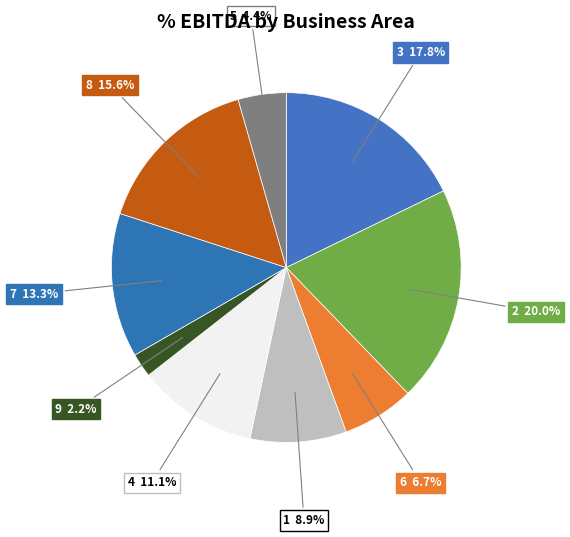

The 1 slice represents 15% of the pie. True or false?

False